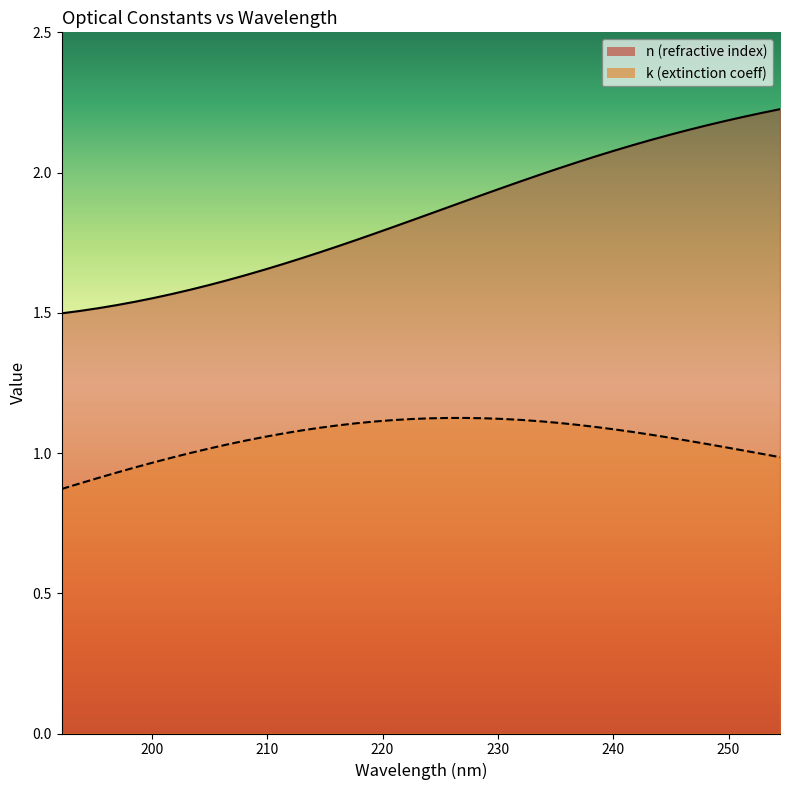

What is the difference between the second highest and minimum values in the n series?

0.7